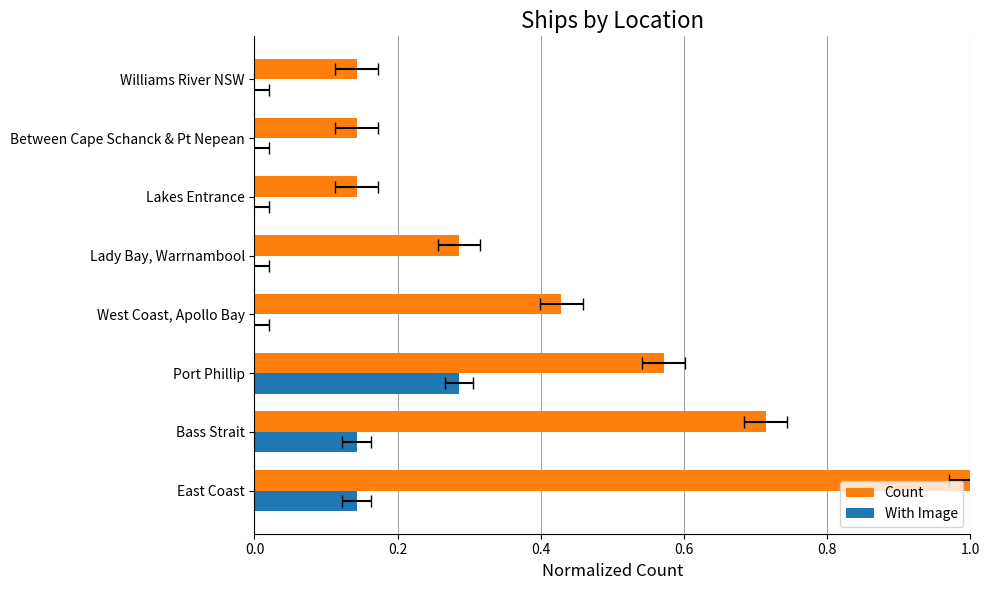

Count the Count values in the range 0 to 1.

8